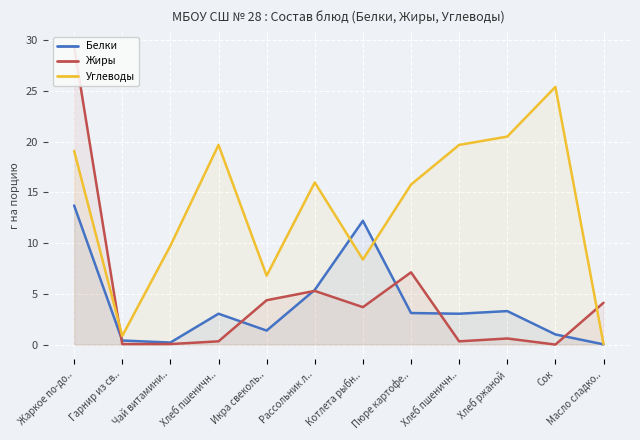

What is the label of the 7th point from the right?

Рассольник л..